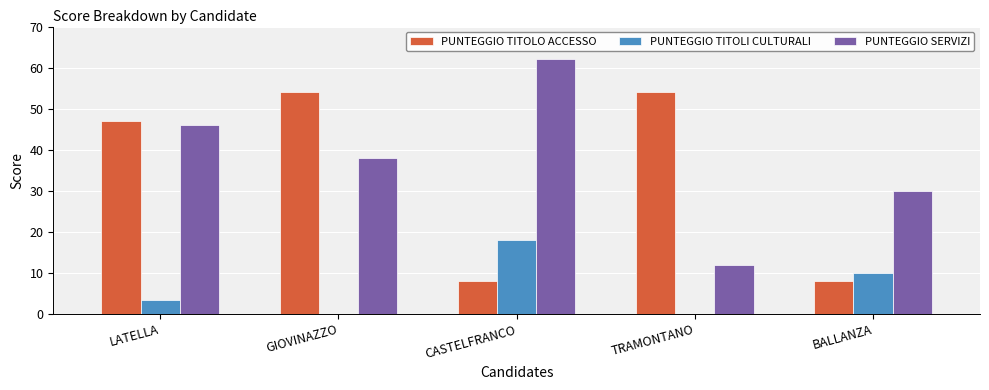

At which label does PUNTEGGIO SERVIZI reach its peak?

CASTELFRANCO